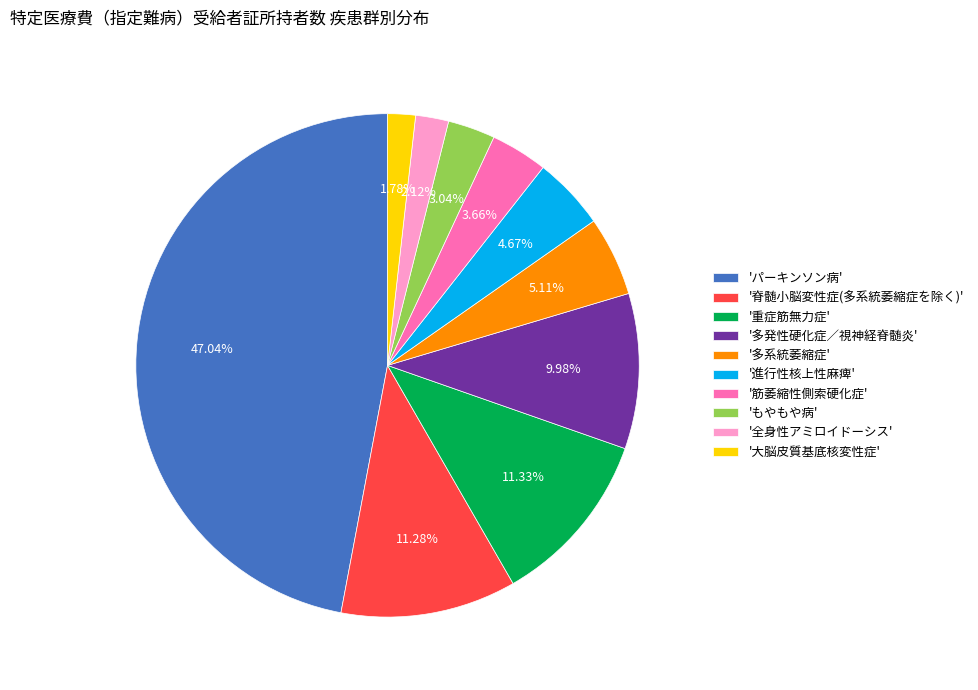

To the nearest percent, what is the average slice percentage?

10%